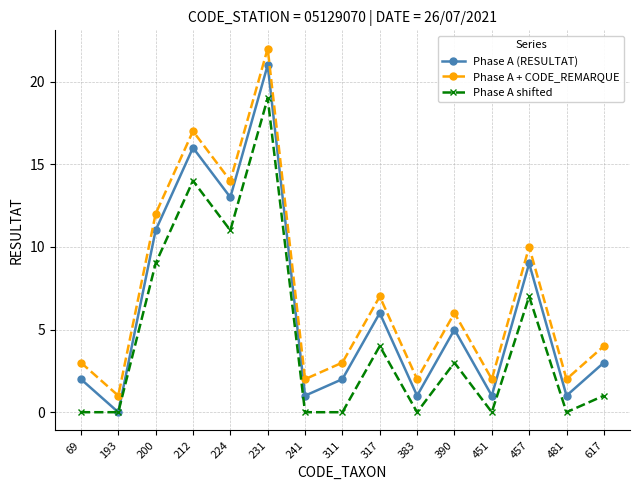

Is it true that Phase A + CODE_REMARQUE equals 1 at 241?

False